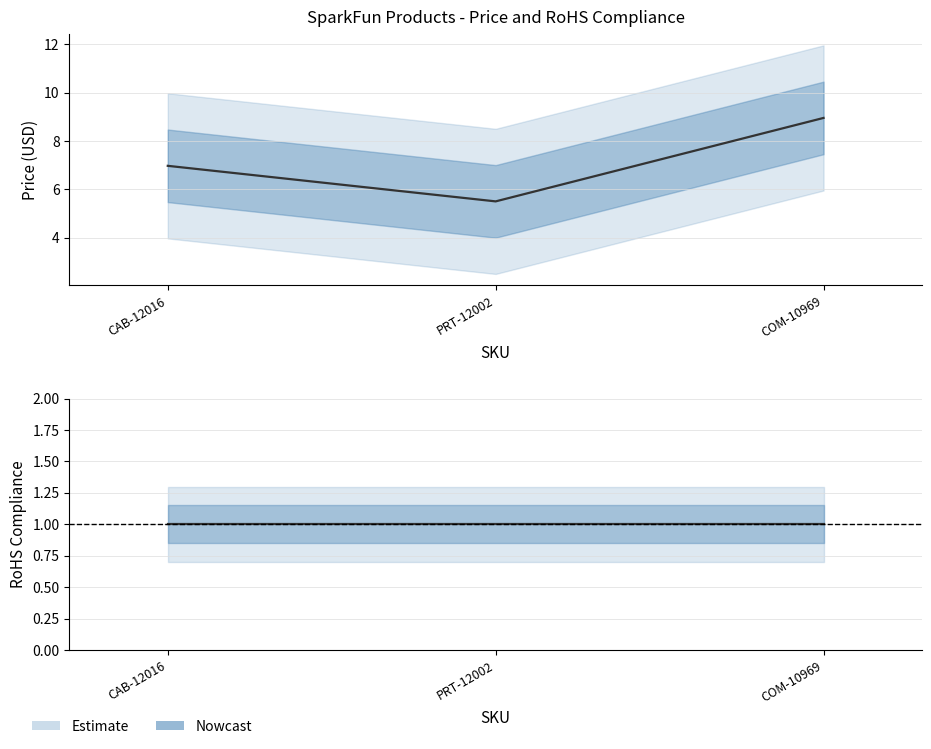

Count the number of categories in the chart.

3